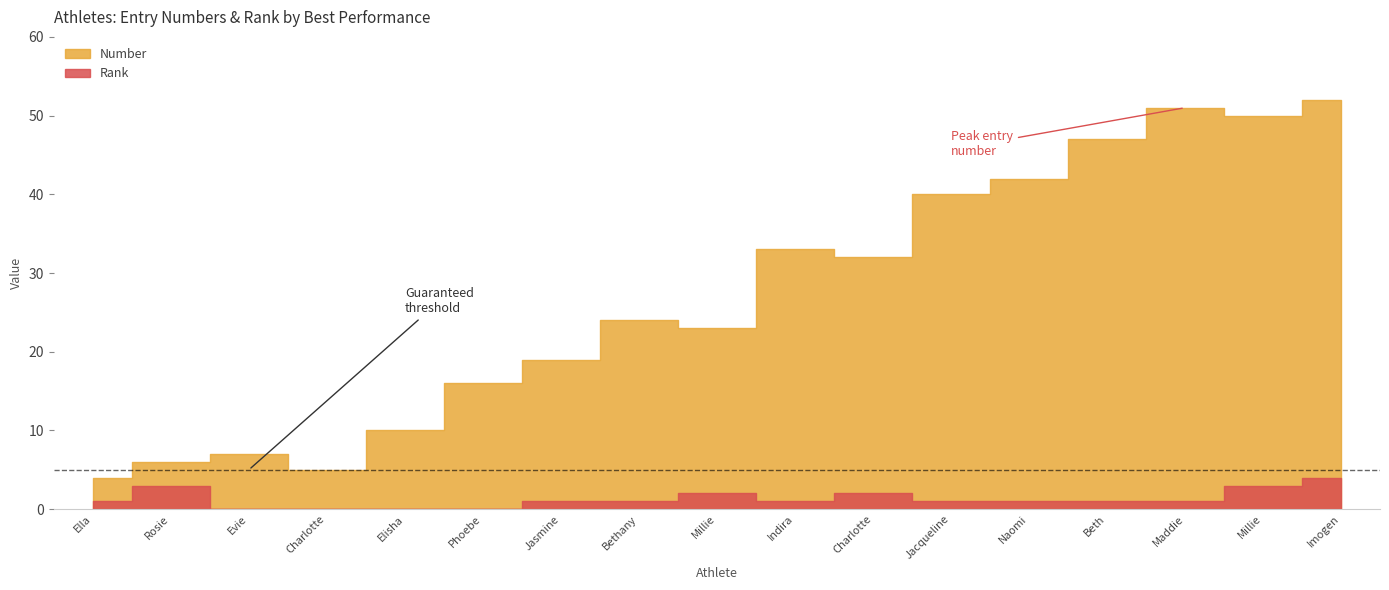

True or false: Number has more than 2 points higher than both neighbors.

True